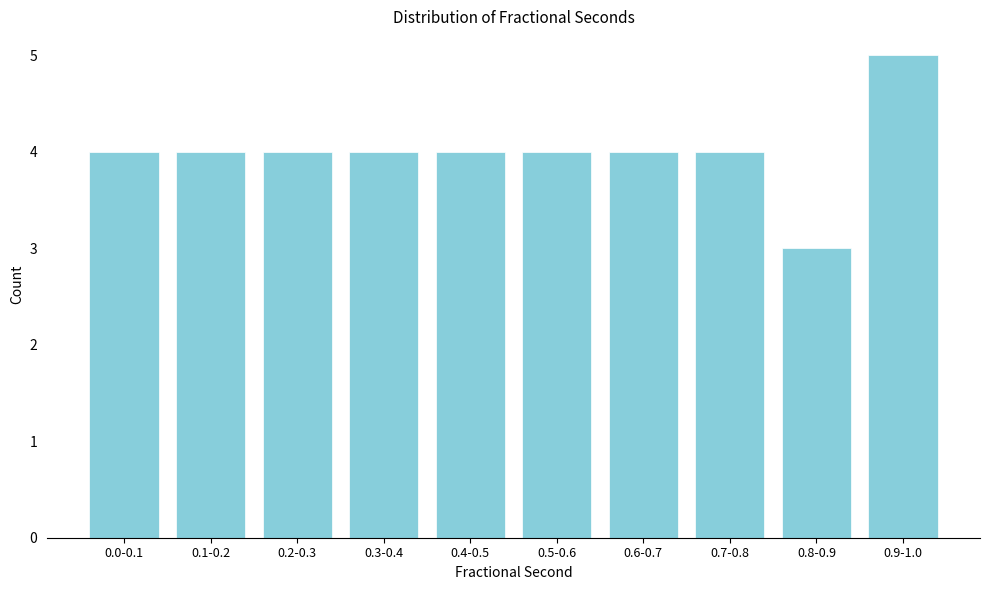

Reading left to right, list all the values displayed in this chart.

0.0-0.1=4	0.1-0.2=4	0.2-0.3=4	0.3-0.4=4	0.4-0.5=4	0.5-0.6=4	0.6-0.7=4	0.7-0.8=4	0.8-0.9=3	0.9-1.0=5